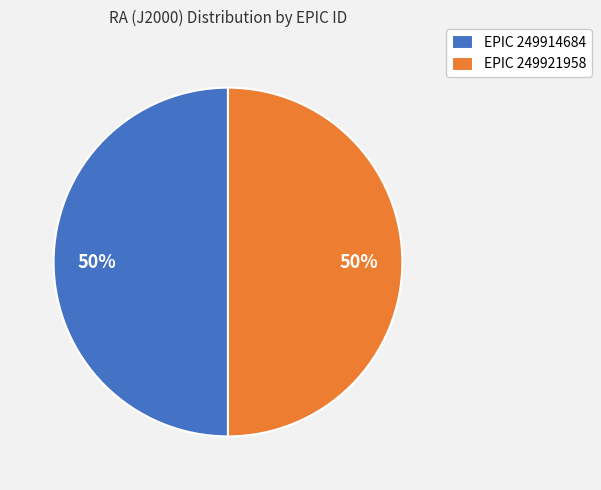

Approximately how many times larger is the value at EPIC 249914684 compared to EPIC 249921958?

1.0